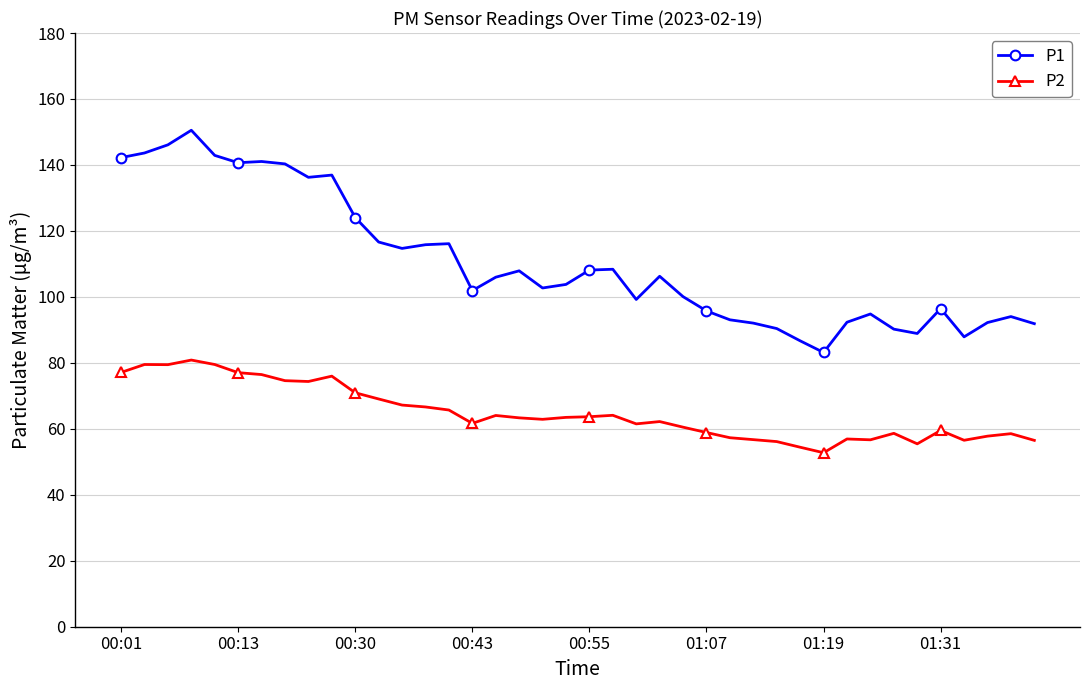

True or false: P2 has more than 1 points higher than both neighbors.

True